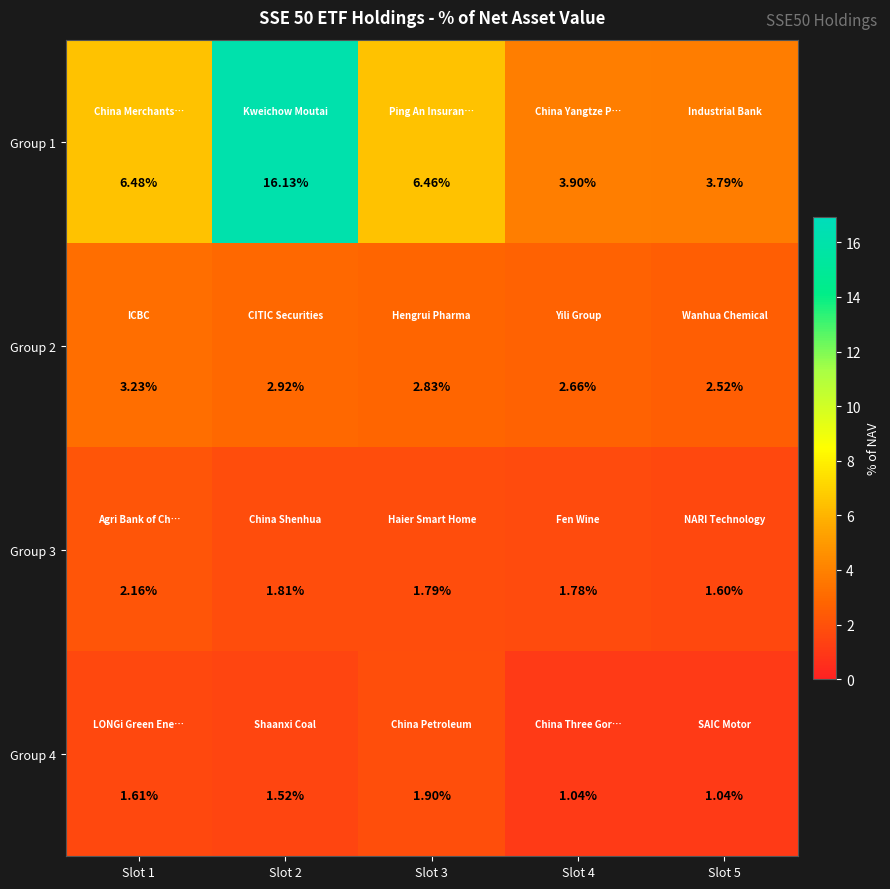

Is the value of Group 1 at Slot 4 greater than the value of Group 3 at Slot 5?

Yes